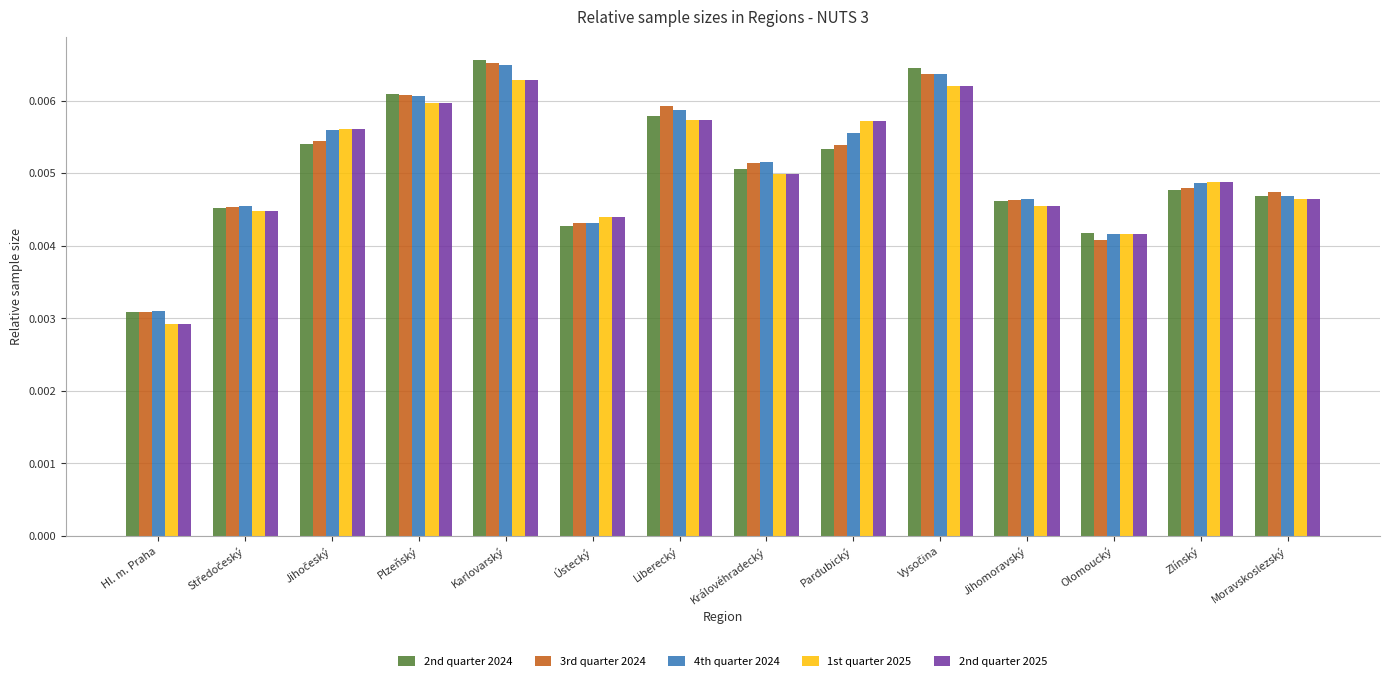

Which series has the widest spread of values?

2nd quarter 2024